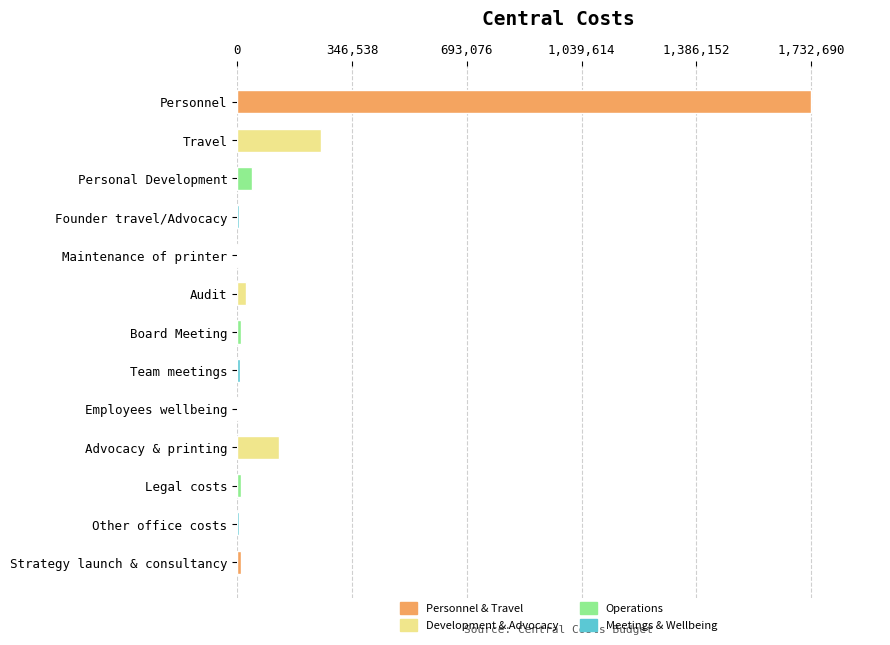

Between Board Meeting and Travel, which is larger?

Travel